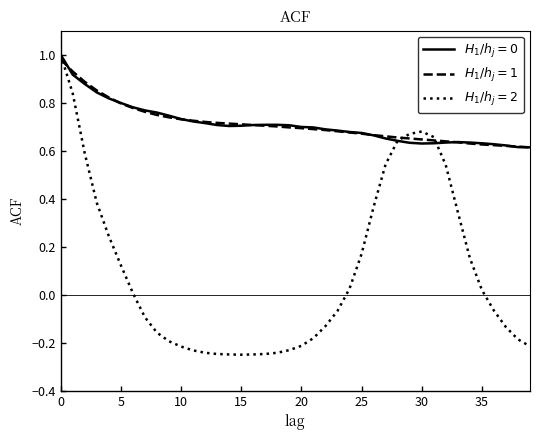

How many categories are shown in the chart?

40